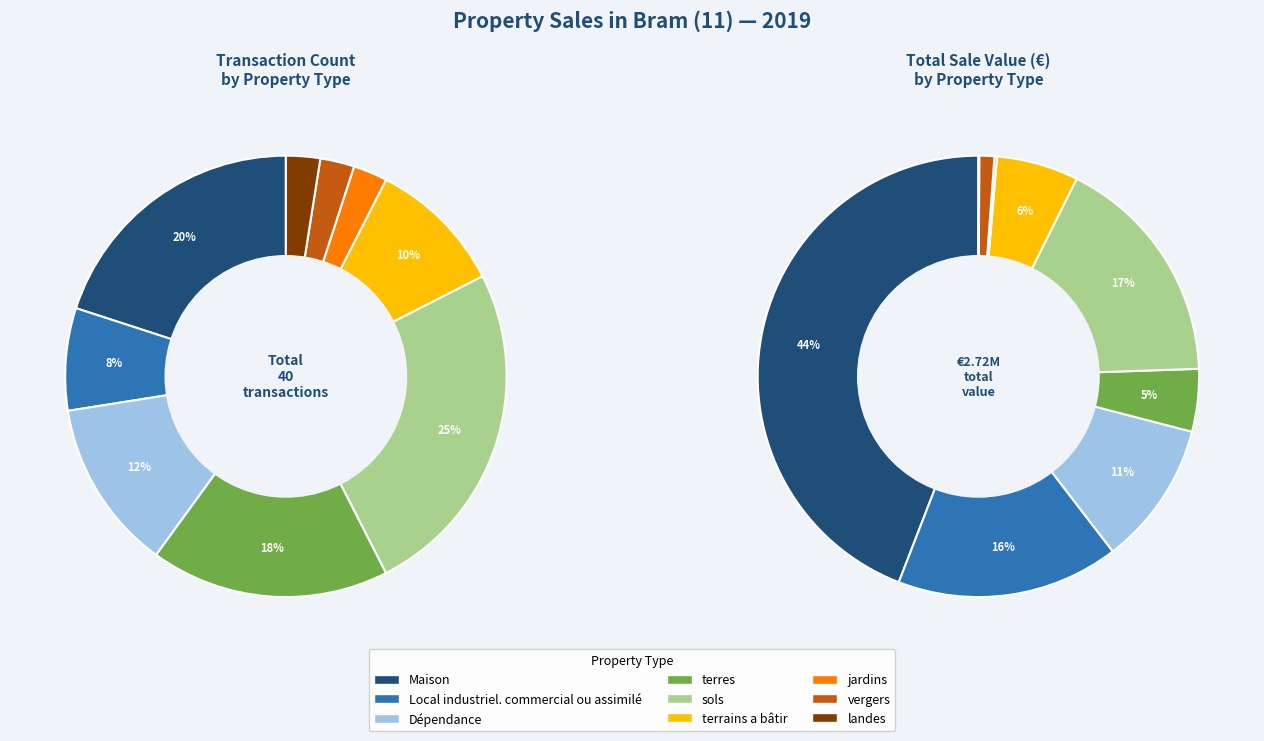

Is there any slice that represents more than half of the pie?

No